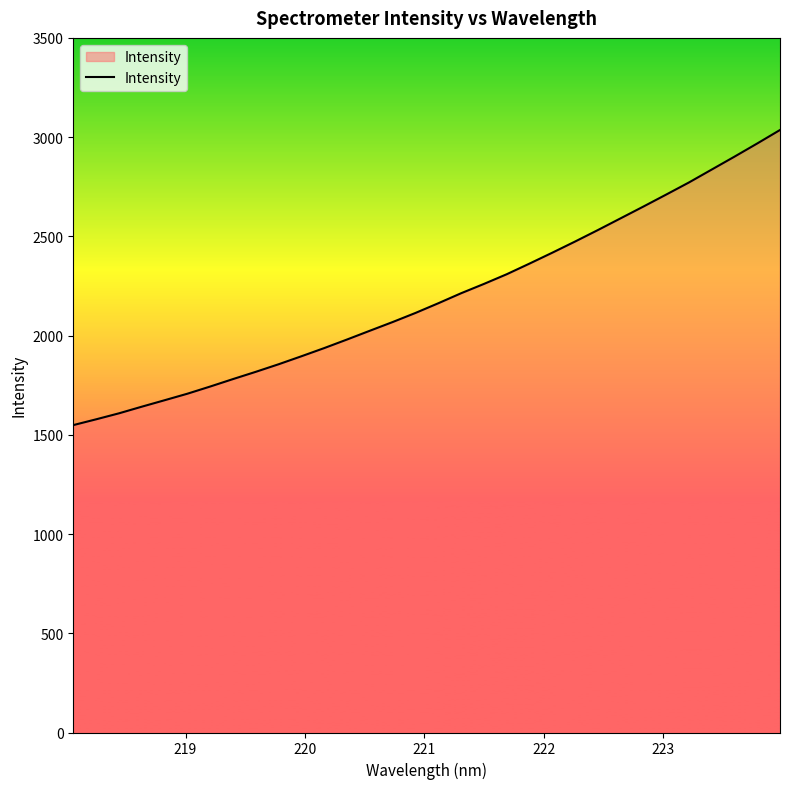

What is the maximum value shown in the chart?

3035.9